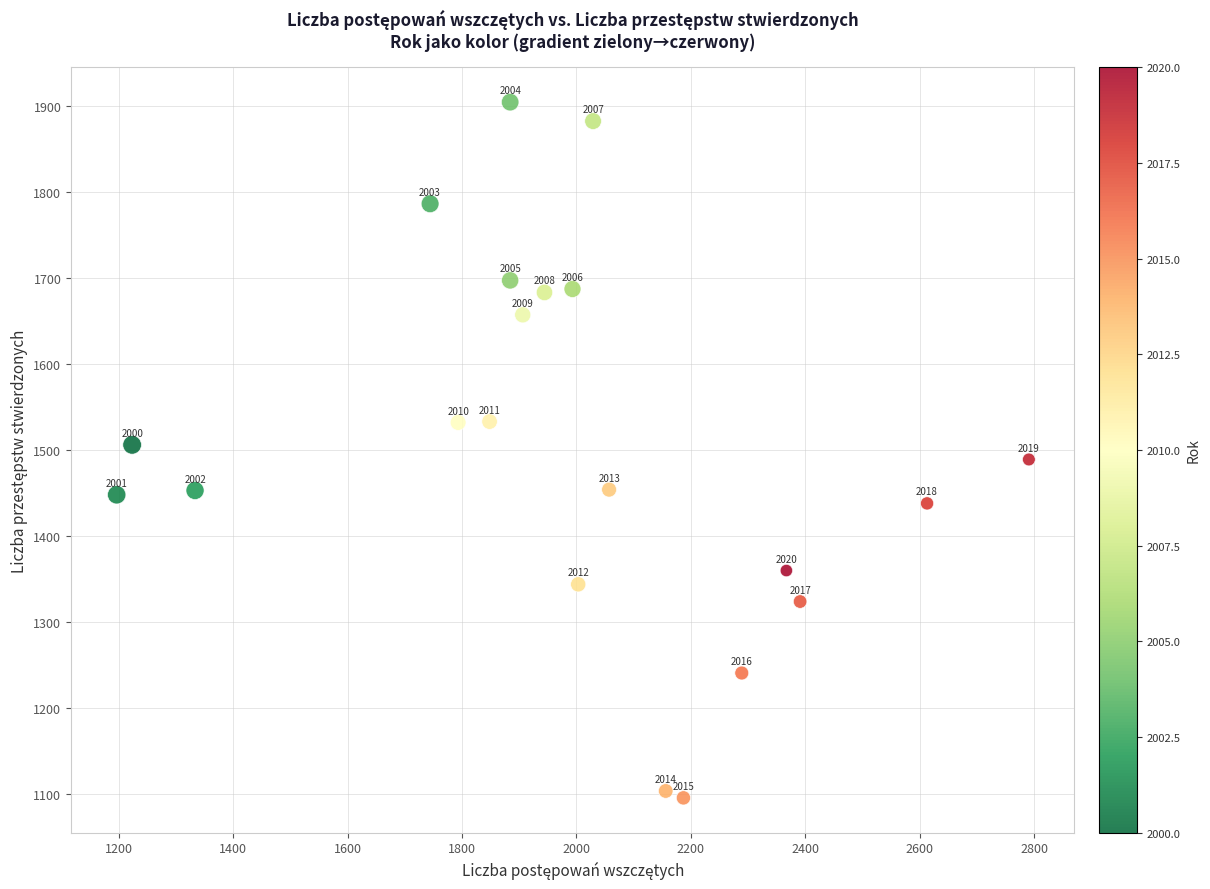

What Y value in the scatter plot is closest to 1500?

1506